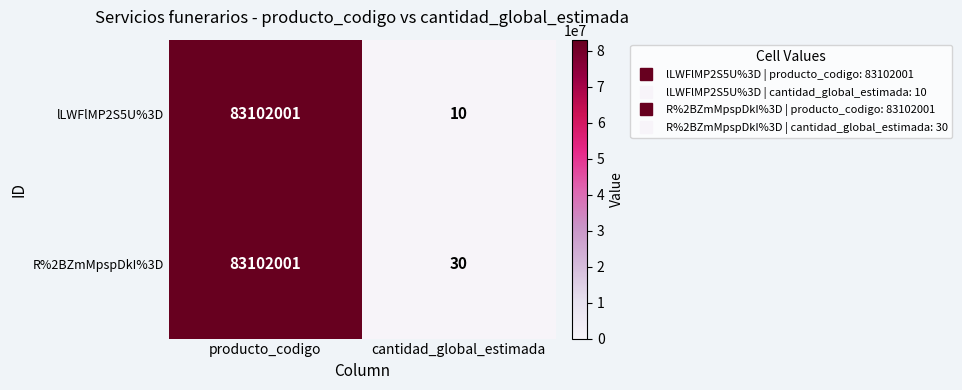

At which label does lLWFlMP2S5U%3D reach its minimum?

cantidad_global_estimada